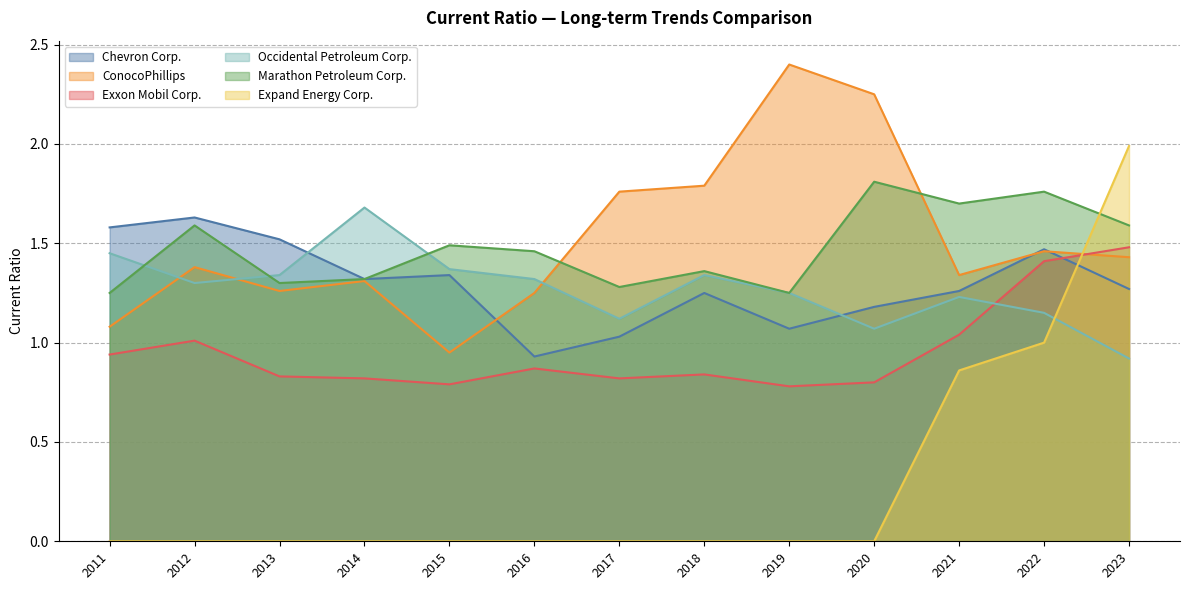

Where is ConocoPhillips nearest to the value 1?

2015